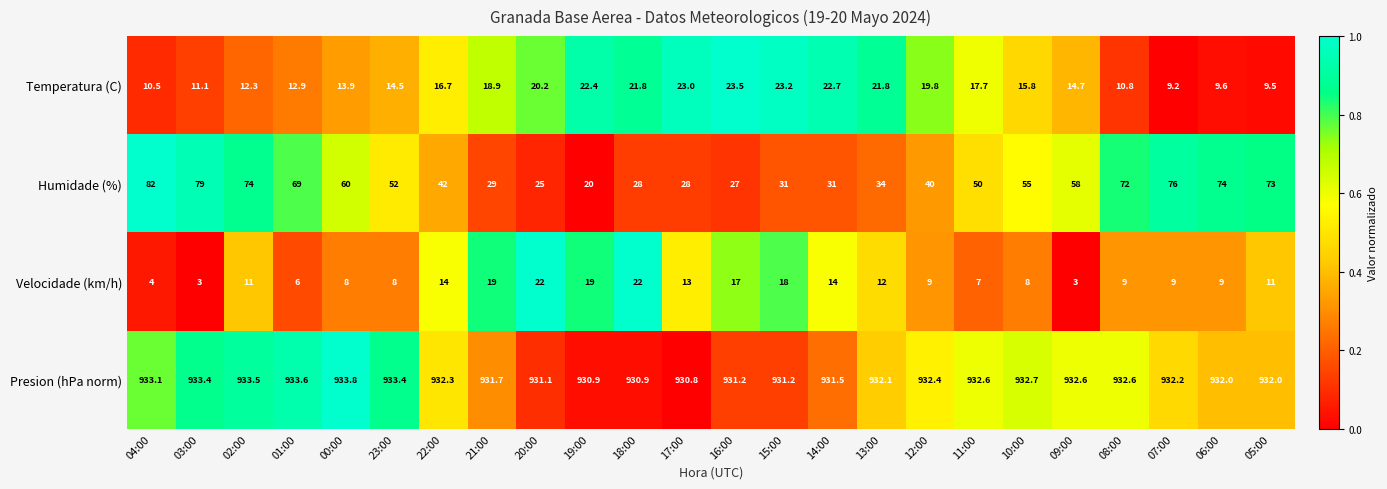

List the series in order of their peak value, highest first.

Presion (hPa norm), Humidade (%), Temperatura (C), Velocidade (km/h)